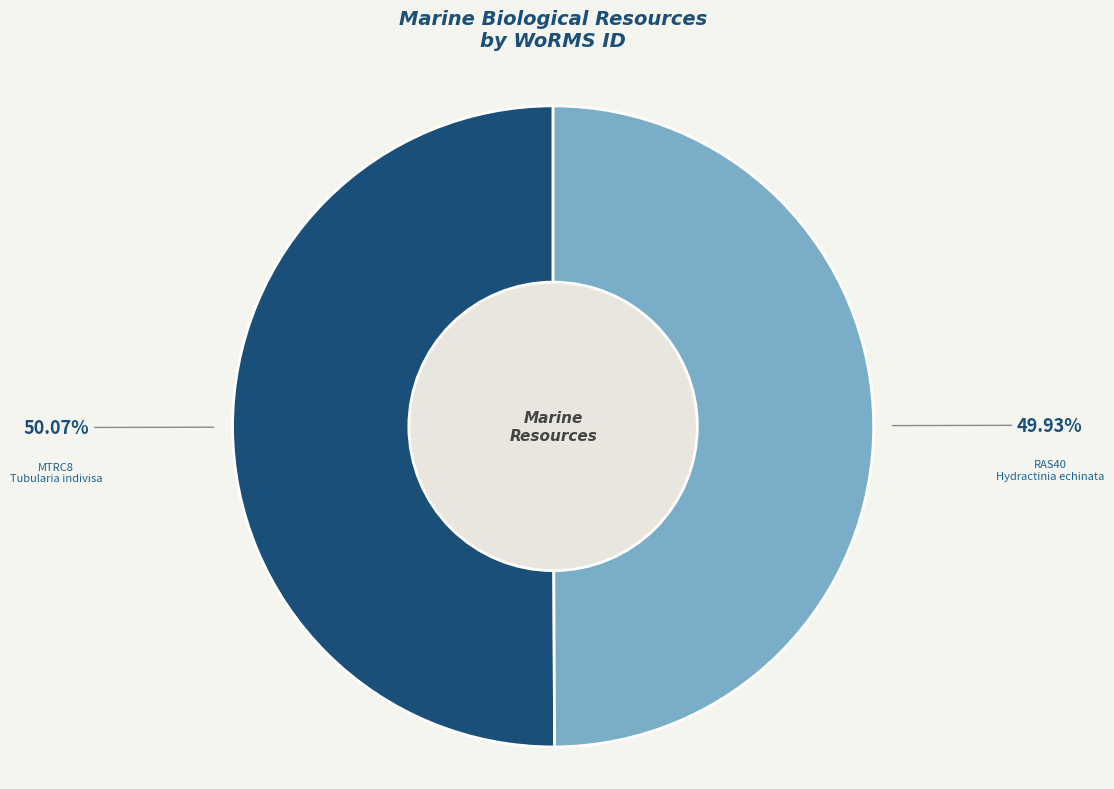

Combined, do MTRC8 Tubularia indivisa and RAS40 Hydractinia echinata account for over 50%?

Yes